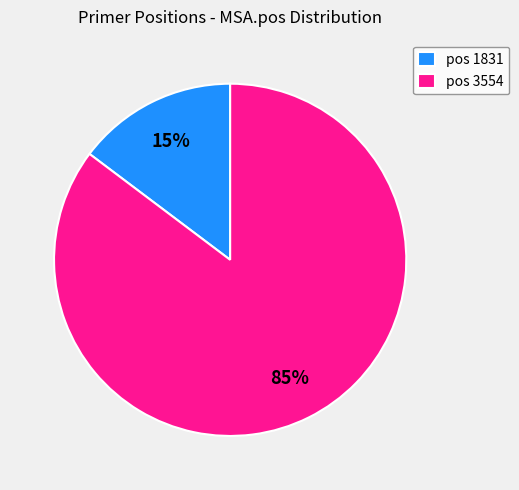

The pos 3554 slice represents 98% of the pie. True or false?

False